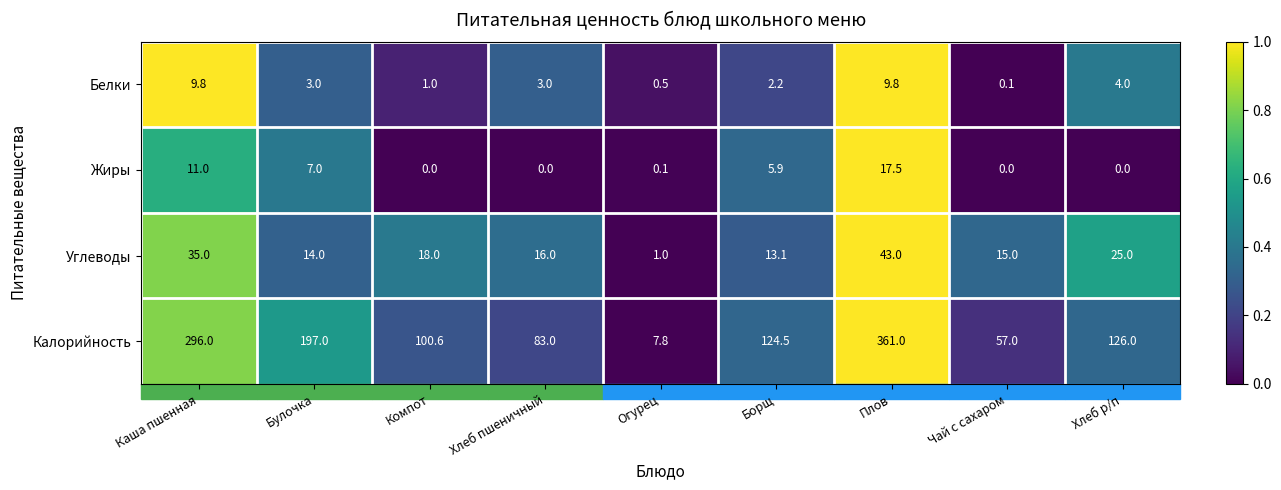

Between Огурец and Борщ, which series saw the biggest shift?

Калорийность